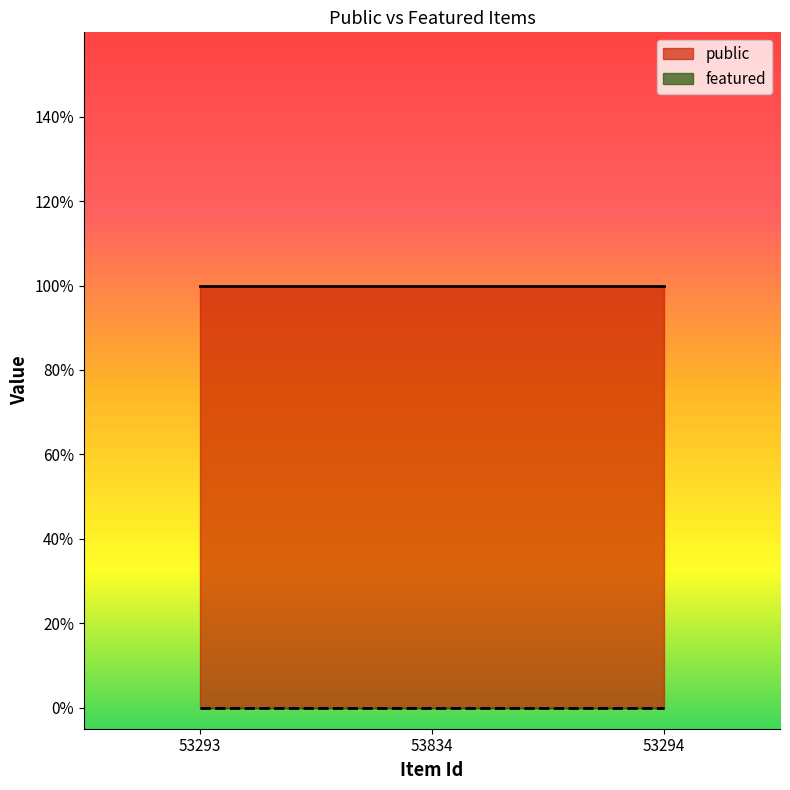

Is the value of featured at 53834 greater than the value of public at 53293?

No